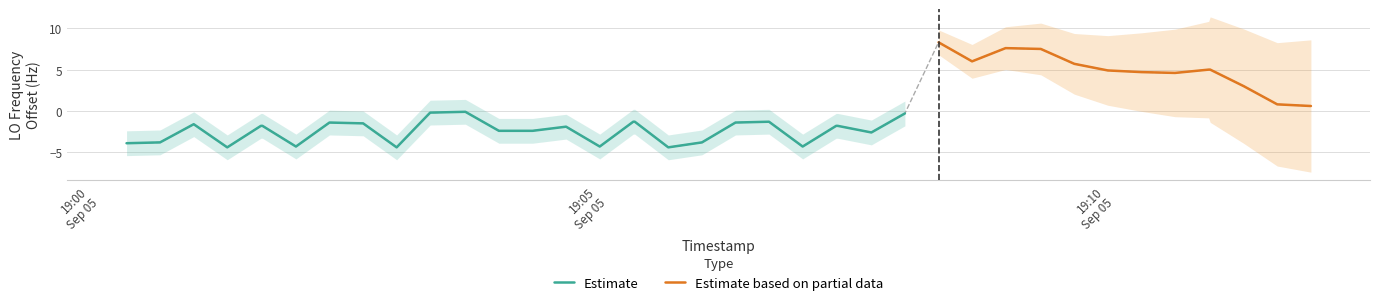

What is the minimum value for Estimate?

-4.4